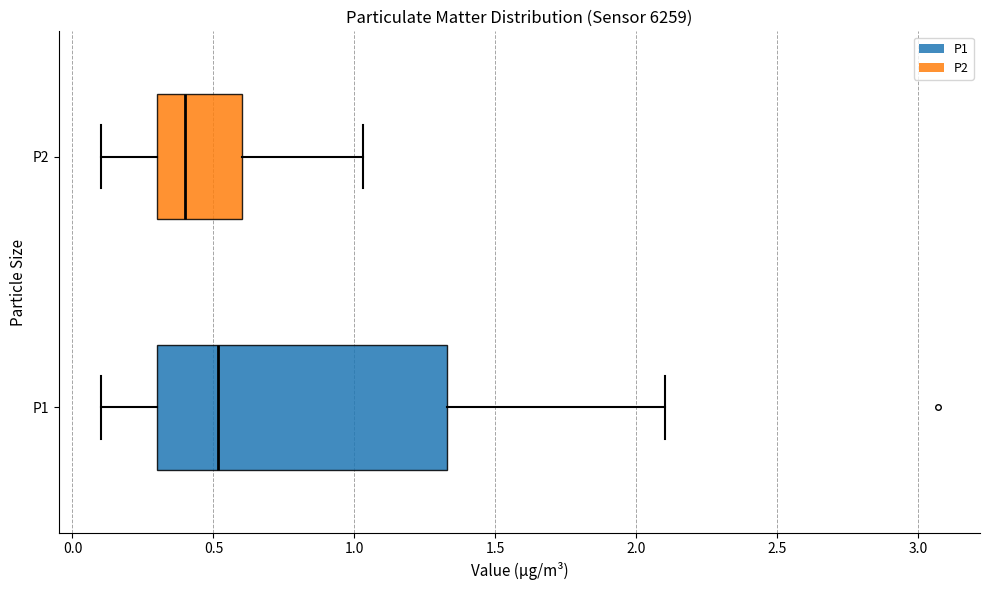

Reading bottom to top, transcribe this box plot: for each box, give where its median line is, the range the box spans, and where its two whiskers end, as read against the x-axis. The values are not printed on the chart, so give them approximately, as read against the axis.

P1: median 0.50, box 0.30 to 1.35, whiskers 0.10 to 2.10
P2: median 0.40, box 0.30 to 0.60, whiskers 0.10 to 1.05